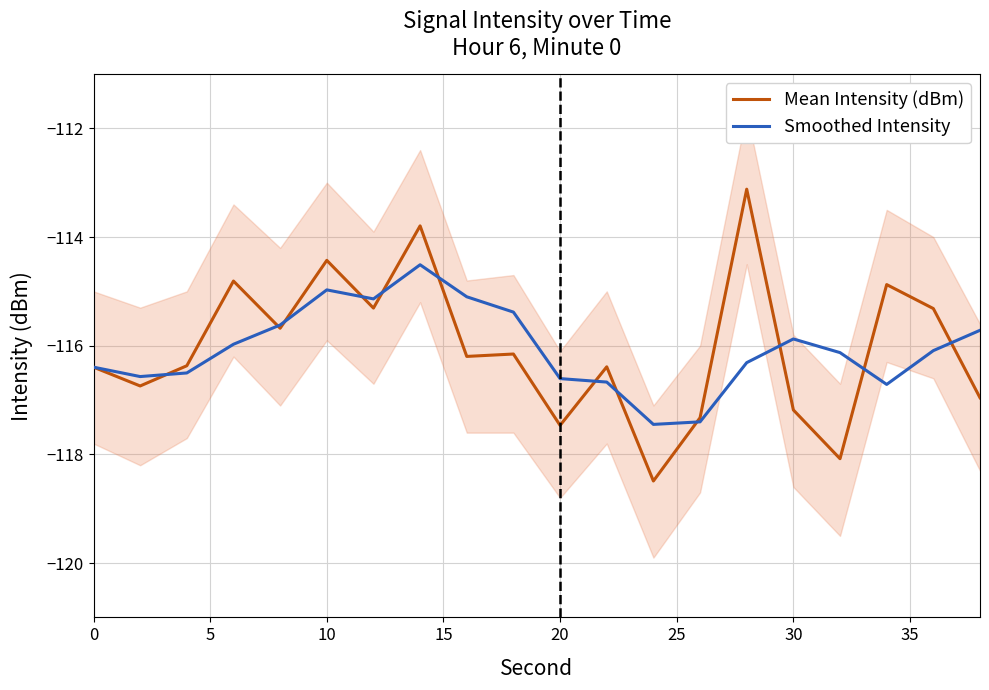

How many values in the Smoothed Intensity series are below -116?

11